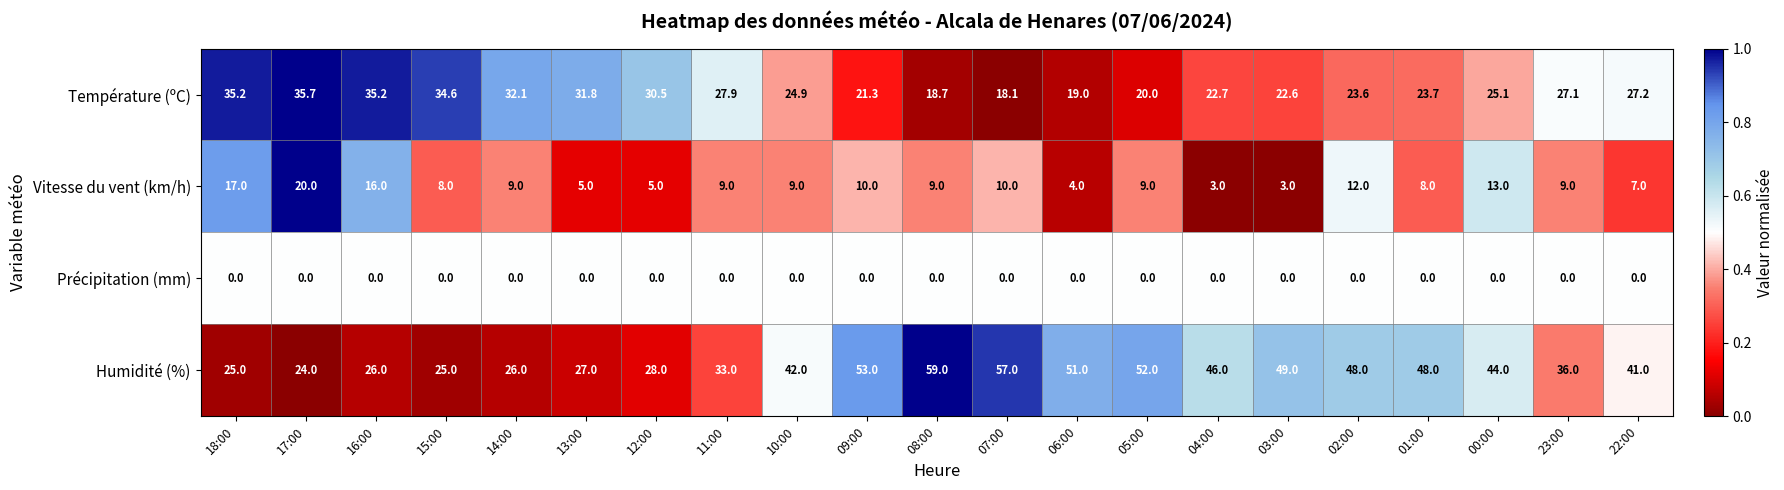

At 11:00, list the series in order from smallest to largest.

Précipitation (mm), Vitesse du vent (km/h), Température (ºC), Humidité (%)